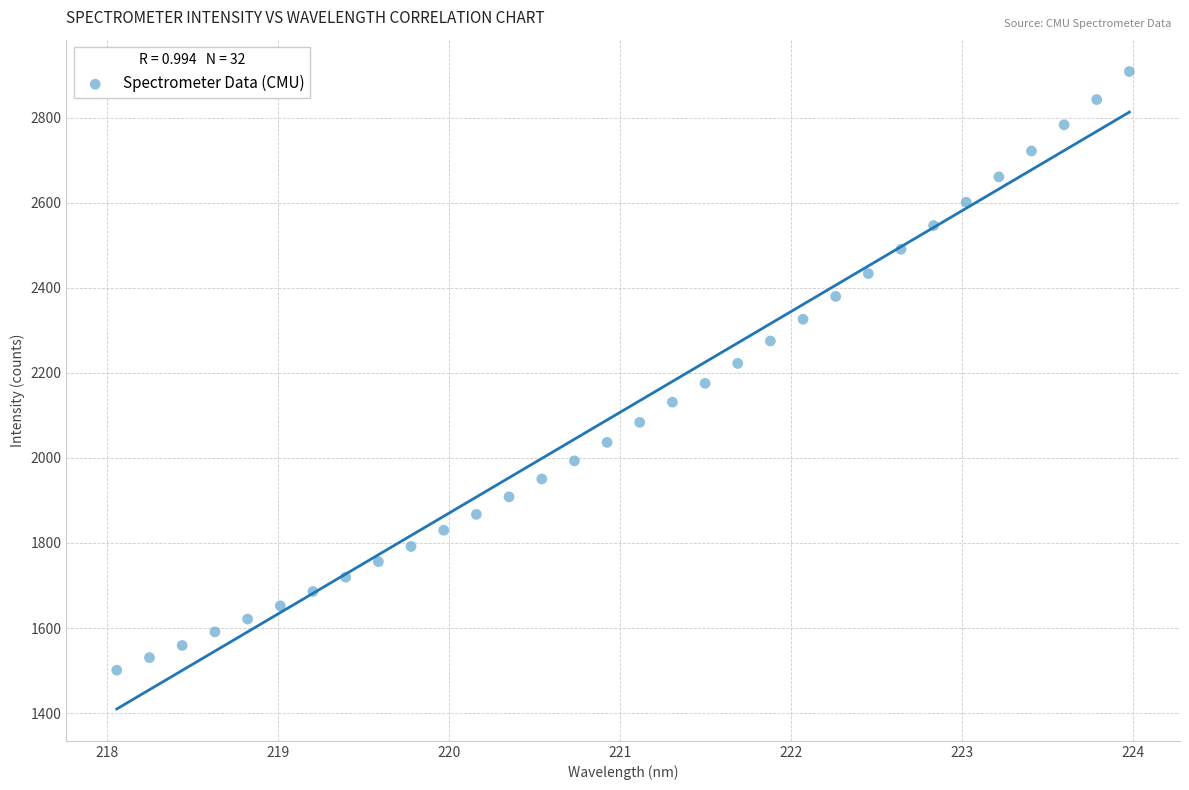

What is the range of X values (max minus min)?

5.9